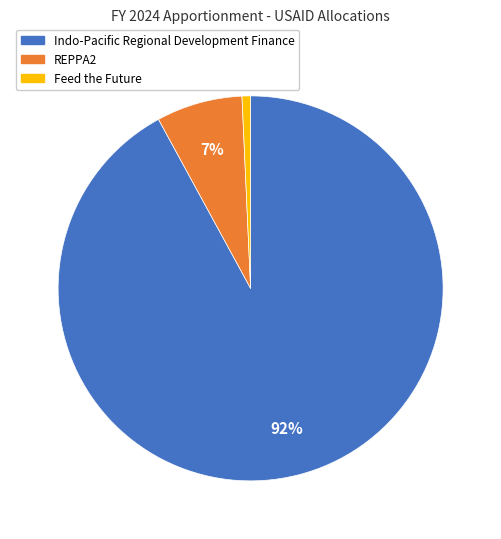

Do Feed the Future and Indo-Pacific Regional Development Finance together represent more than half of the pie?

Yes